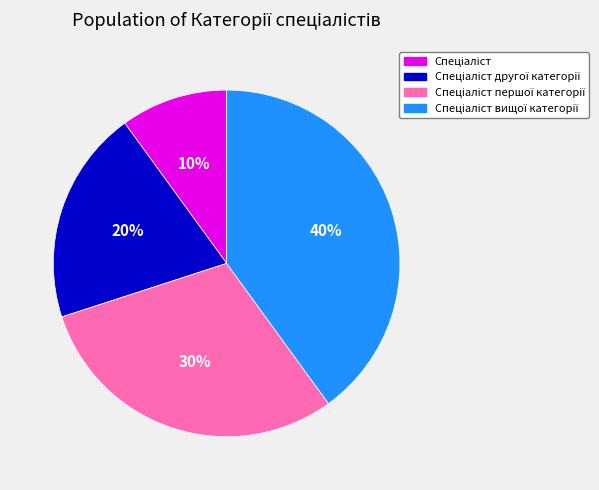

To the nearest percent, what is the average slice percentage?

25%